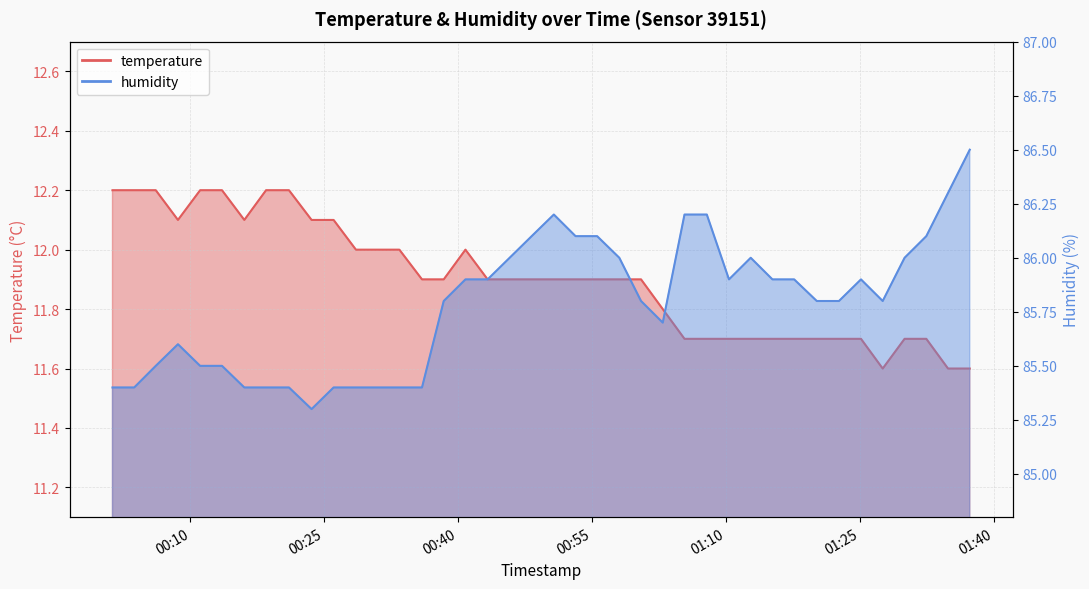

Where is the first local minimum for humidity?

2022-08-07T00:23:34